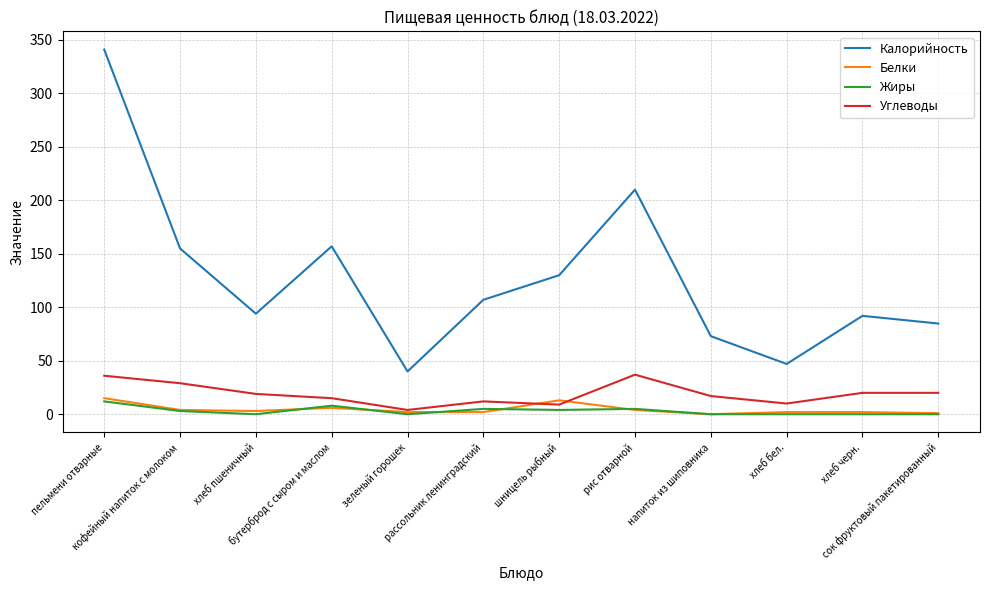

How many categories are shown in the chart?

12